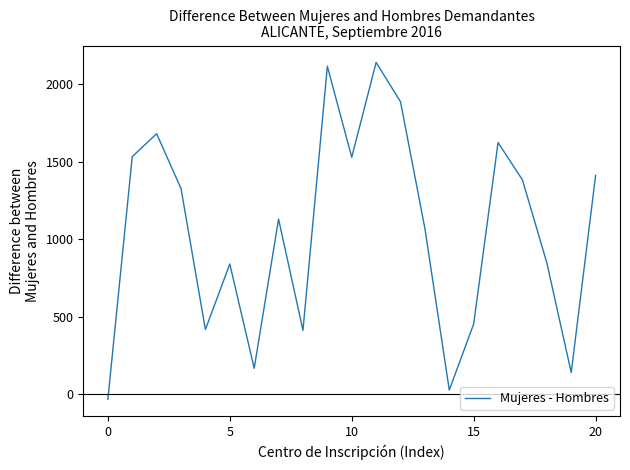

What is the maximum value shown in the chart?

2140